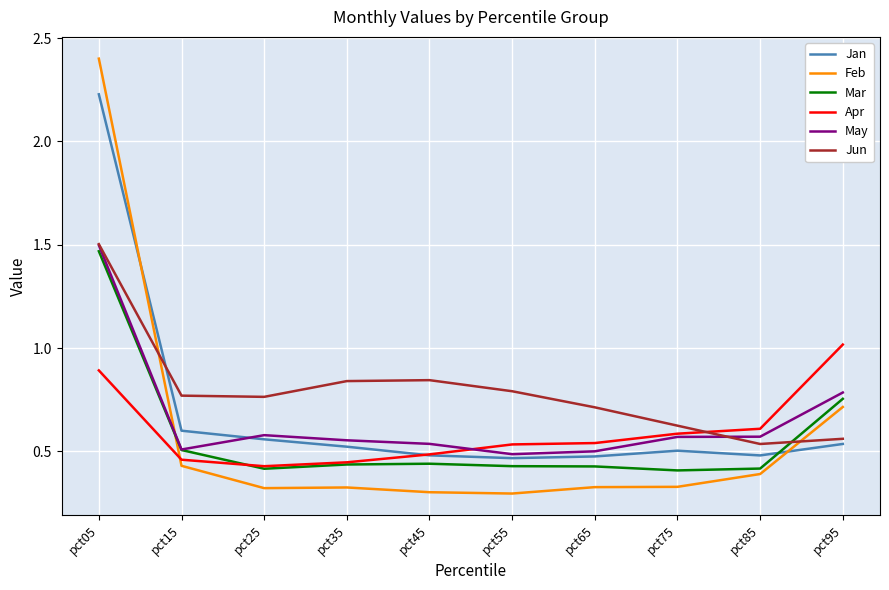

What is the total value across all series at pct45?

3.1